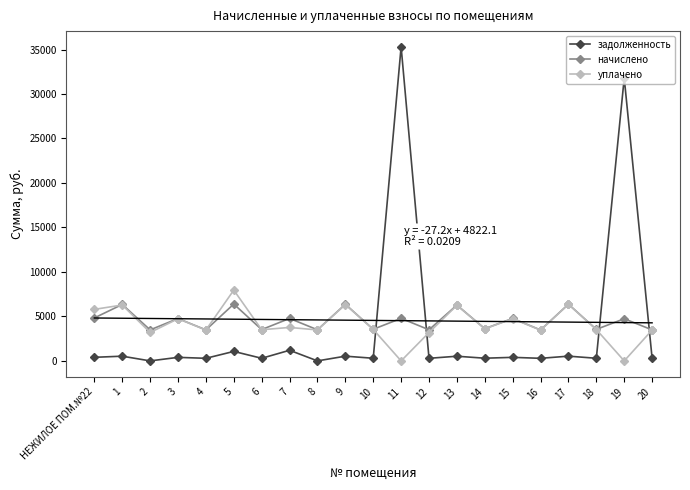

The задолженность series shows 118.3 at 13. True or false?

False